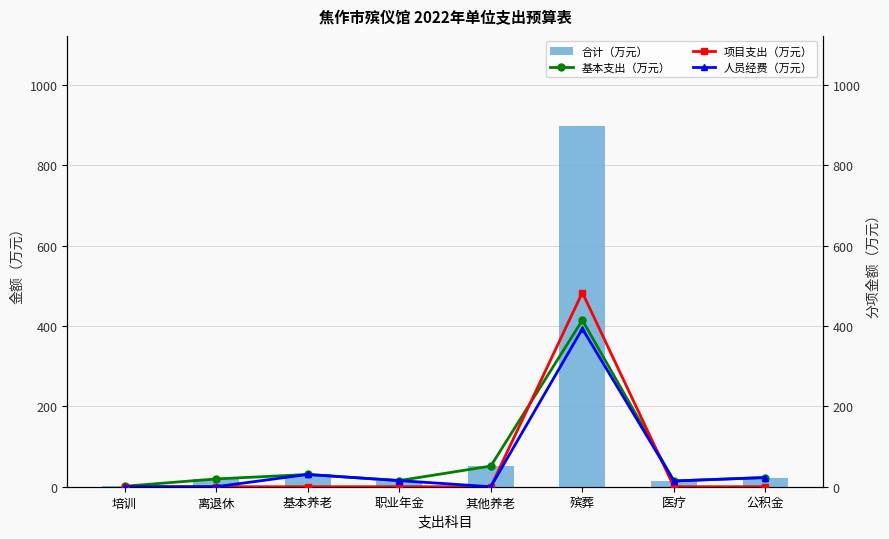

How many data points does each series have?

8